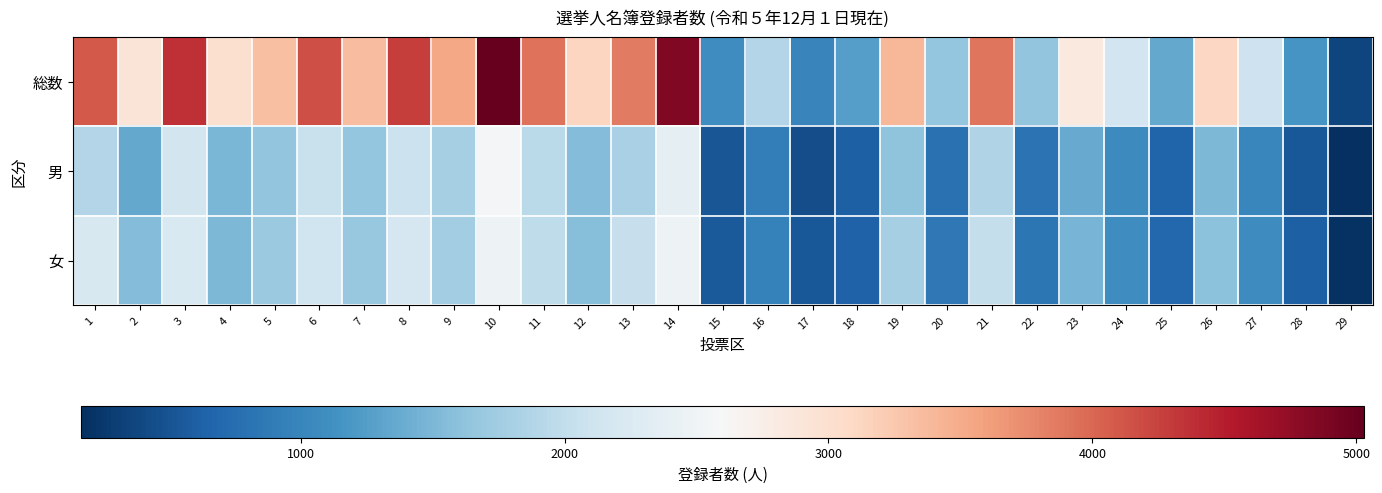

At which category is the sum across all series the highest?

10